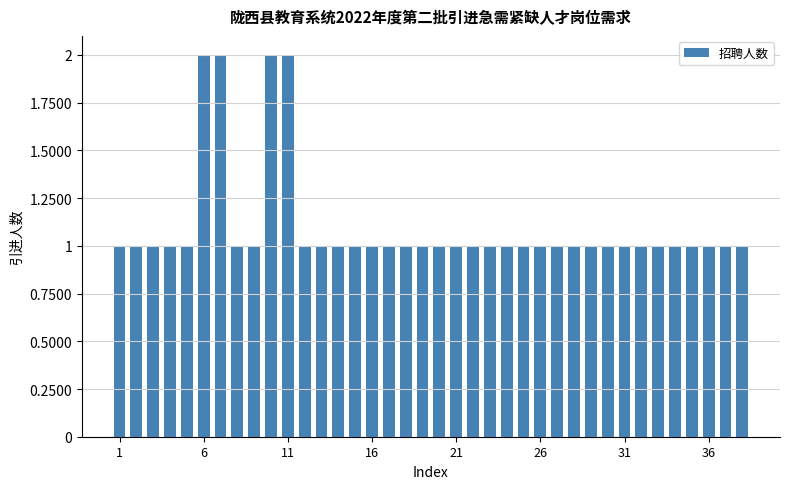

What is the minimum value shown in the chart?

1